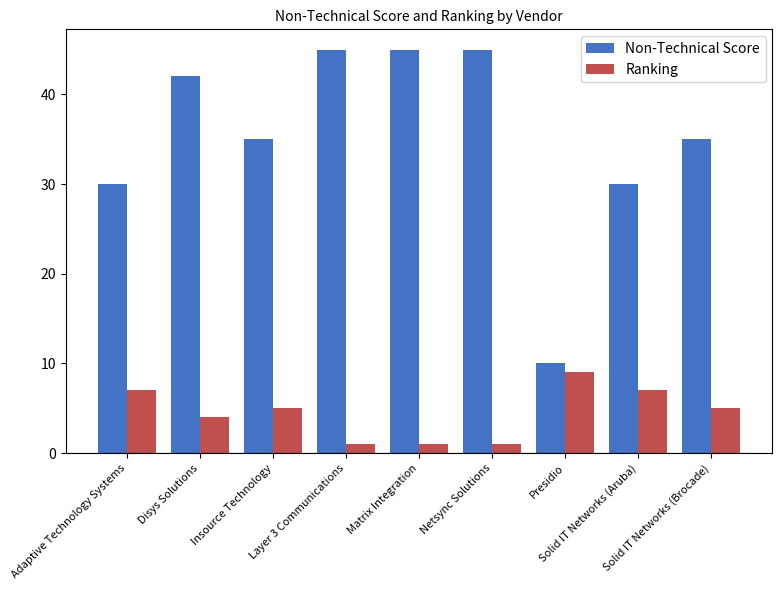

What is the difference between the maximum and minimum values in the Non-Technical Score series?

35